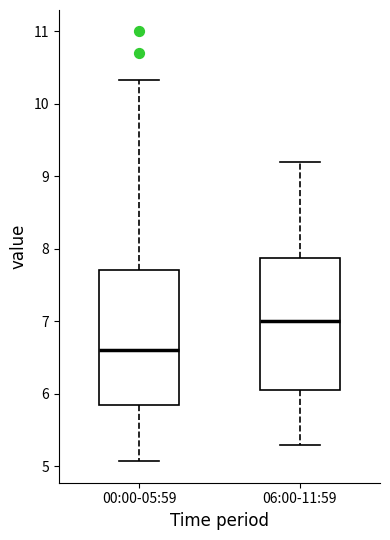

Which box has the lowest median line?

00:00-05:59